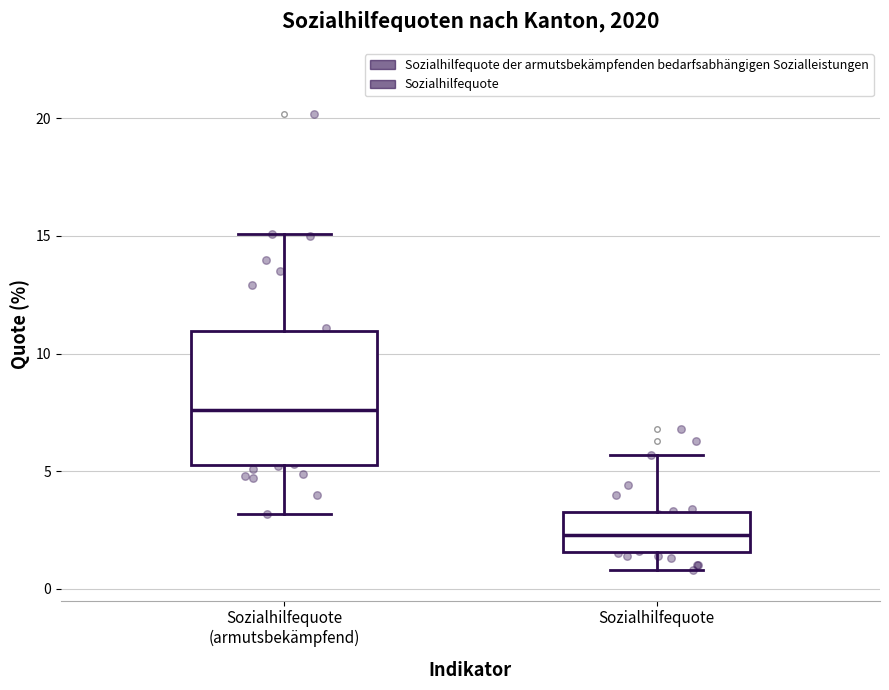

Reading left to right, transcribe this box plot: for each box, give where its median line is, the range the box spans, and where its two whiskers end, as read against the y-axis. The values are not printed on the chart, so give them approximately, as read against the axis.

Sozialhilfequote (armutsbekämpfend): median 7.5, box 5.5 to 11.0, whiskers 3.0 to 15.0
Sozialhilfequote: median 2.5, box 1.5 to 3.5, whiskers 1.0 to 5.5